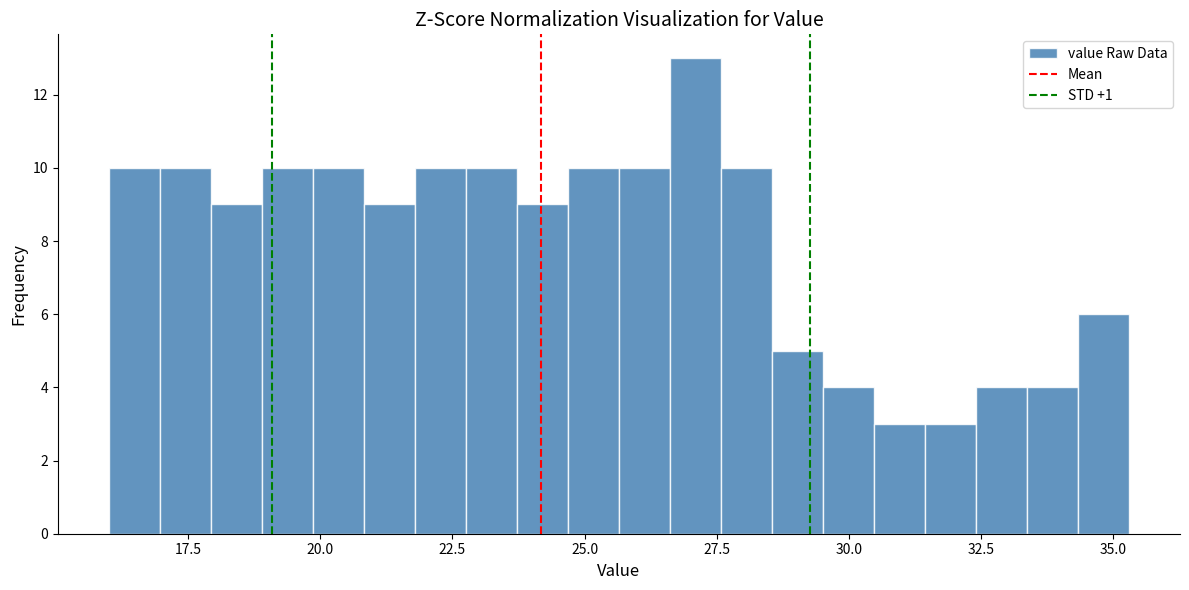

Around what value on the x-axis is the tallest bar? Give the approximate position of its centre, as read against the axis.

27.0